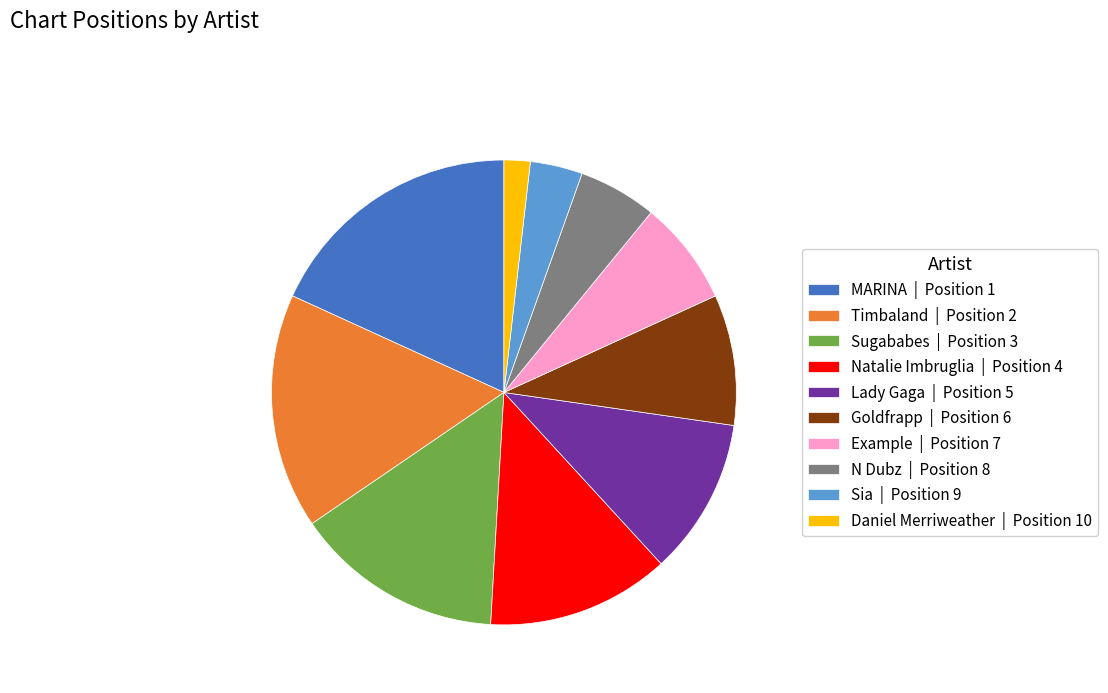

True or false: MARINA | Position 1 accounts for 18% of the total.

True